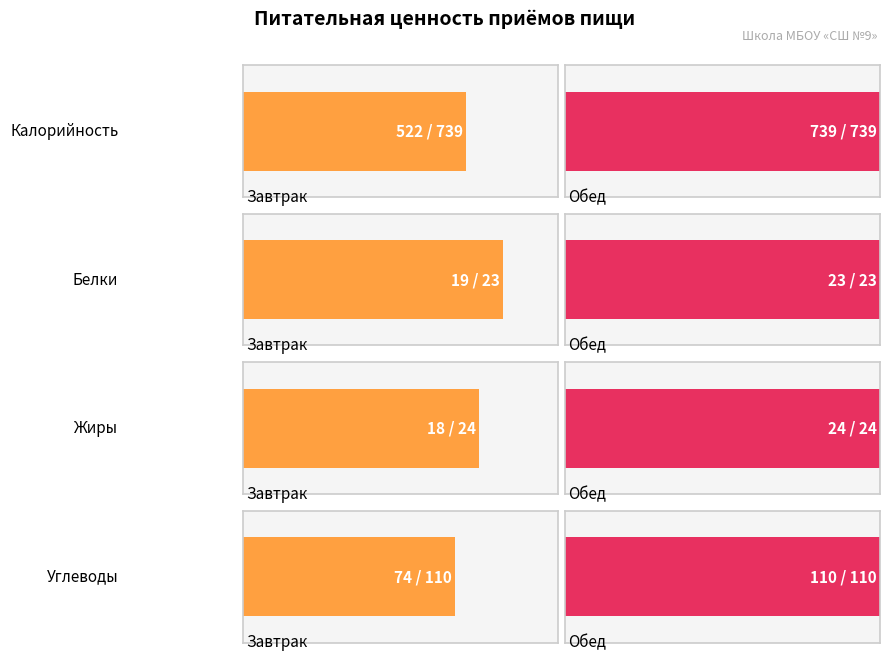

What is the minimum value shown in the chart?

18